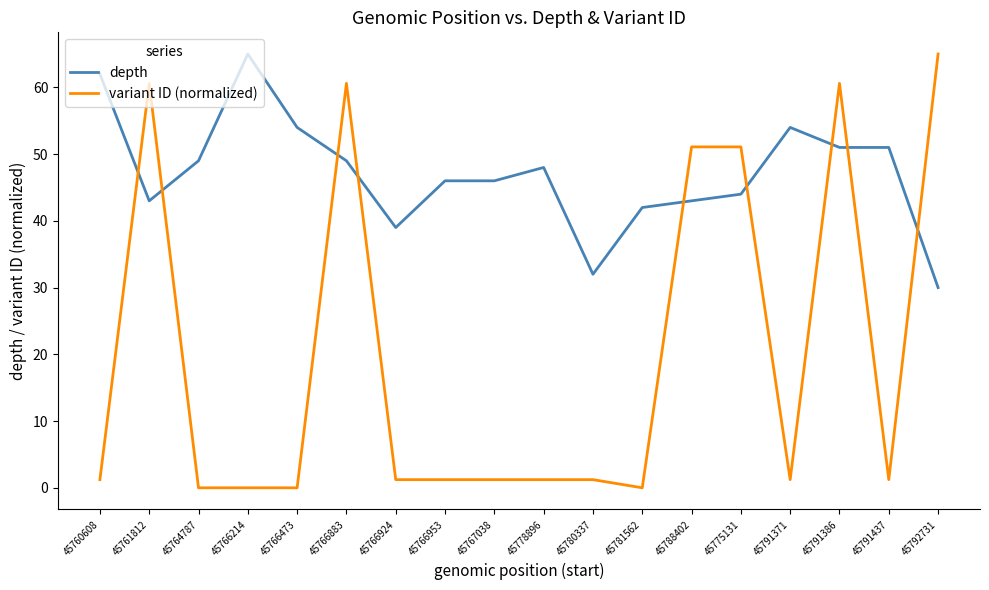

At which label does variant ID (normalized) reach its peak?

45792731